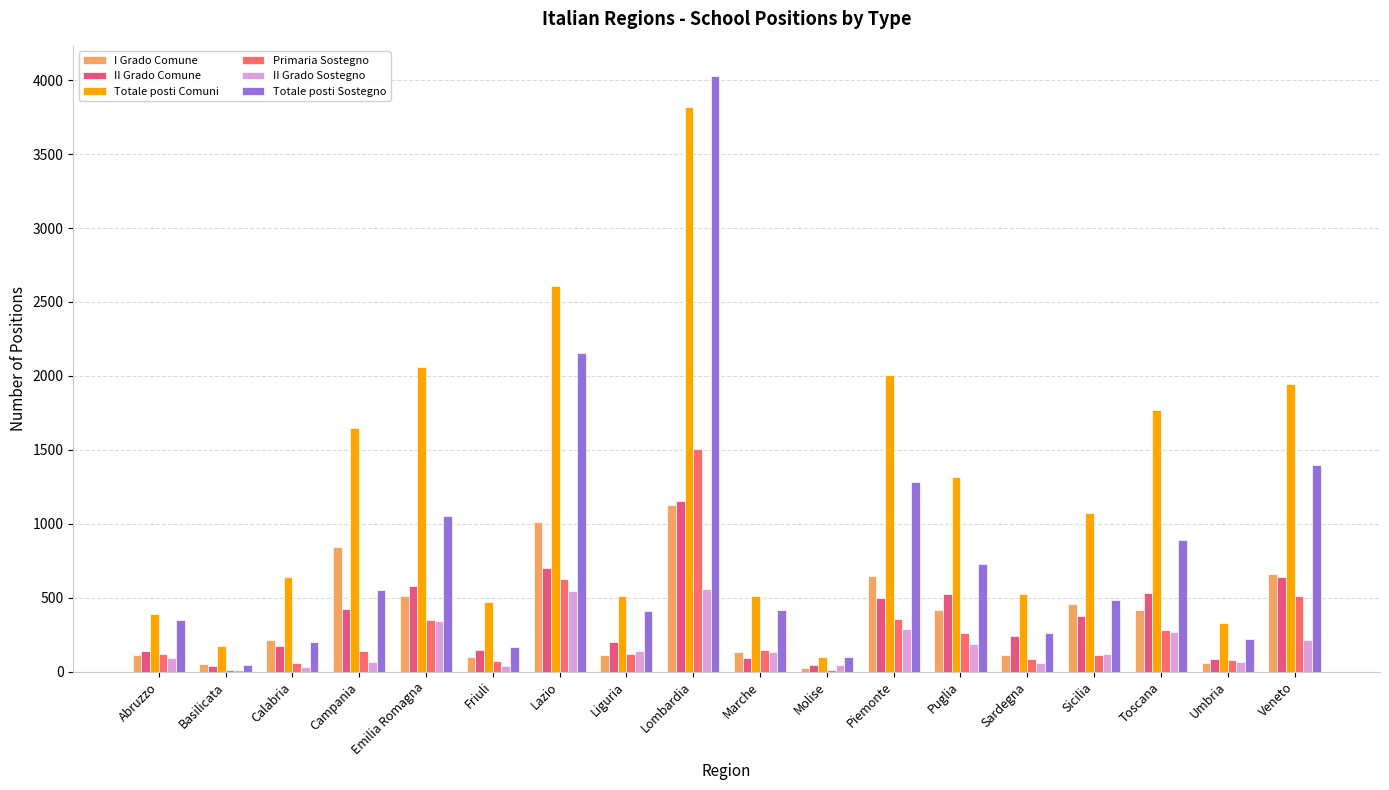

Reading left to right, list all the values displayed in this chart.

I Grado Comune: Abruzzo=112	Basilicata=51	Calabria=217	Campania=844	Emilia Romagna=514	Friuli=101	Lazio=1011	Liguria=110	Lombardia=1130	Marche=130	Molise=26	Piemonte=647	Puglia=419	Sardegna=111	Sicilia=454	Toscana=417	Umbria=56	Veneto=659
II Grado Comune: Abruzzo=140	Basilicata=38	Calabria=174	Campania=423	Emilia Romagna=576	Friuli=144	Lazio=704	Liguria=198	Lombardia=1156	Marche=89	Molise=44	Piemonte=498	Puglia=524	Sardegna=239	Sicilia=374	Toscana=533	Umbria=85	Veneto=643
Totale posti Comuni: Abruzzo=392	Basilicata=171	Calabria=639	Campania=1645	Emilia Romagna=2058	Friuli=470	Lazio=2605	Liguria=512	Lombardia=3817	Marche=511	Molise=97	Piemonte=2004	Puglia=1313	Sardegna=527	Sicilia=1073	Toscana=1768	Umbria=330	Veneto=1948
Primaria Sostegno: Abruzzo=118	Basilicata=12	Calabria=55	Campania=139	Emilia Romagna=346	Friuli=74	Lazio=628	Liguria=119	Lombardia=1509	Marche=143	Molise=14	Piemonte=353	Puglia=259	Sardegna=83	Sicilia=113	Toscana=282	Umbria=78	Veneto=512
II Grado Sostegno: Abruzzo=90	Basilicata=9	Calabria=28	Campania=68	Emilia Romagna=340	Friuli=35	Lazio=543	Liguria=138	Lombardia=558	Marche=133	Molise=46	Piemonte=289	Puglia=186	Sardegna=55	Sicilia=117	Toscana=268	Umbria=66	Veneto=216
Totale posti Sostegno: Abruzzo=348	Basilicata=47	Calabria=198	Campania=555	Emilia Romagna=1052	Friuli=167	Lazio=2158	Liguria=413	Lombardia=4031	Marche=420	Molise=97	Piemonte=1281	Puglia=728	Sardegna=261	Sicilia=483	Toscana=891	Umbria=222	Veneto=1395